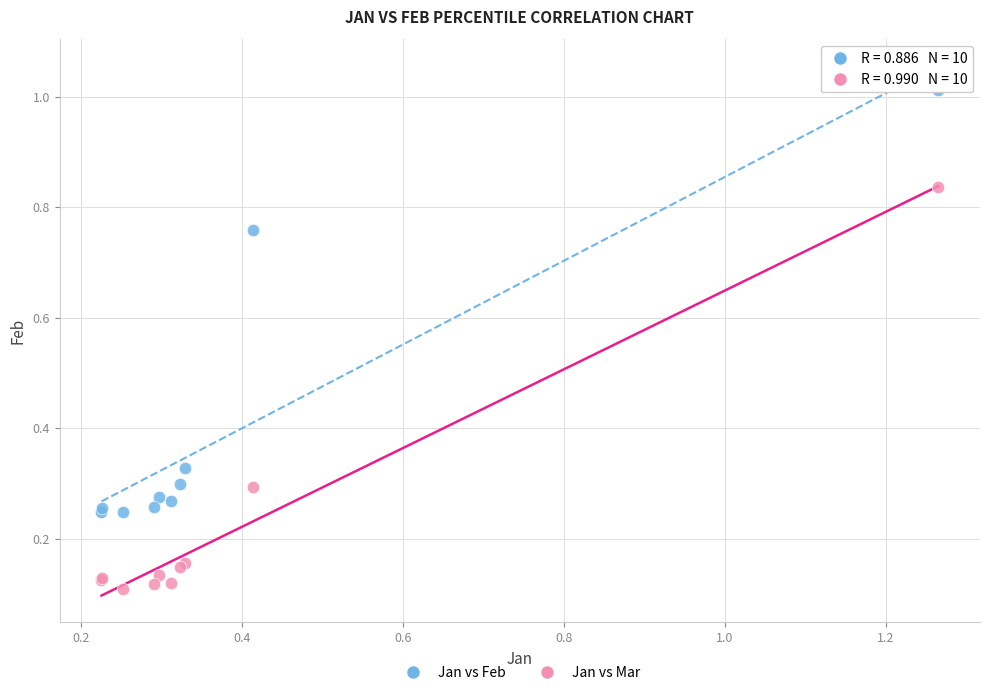

What are all the series names shown in the legend?

Jan vs Feb, Jan vs Mar